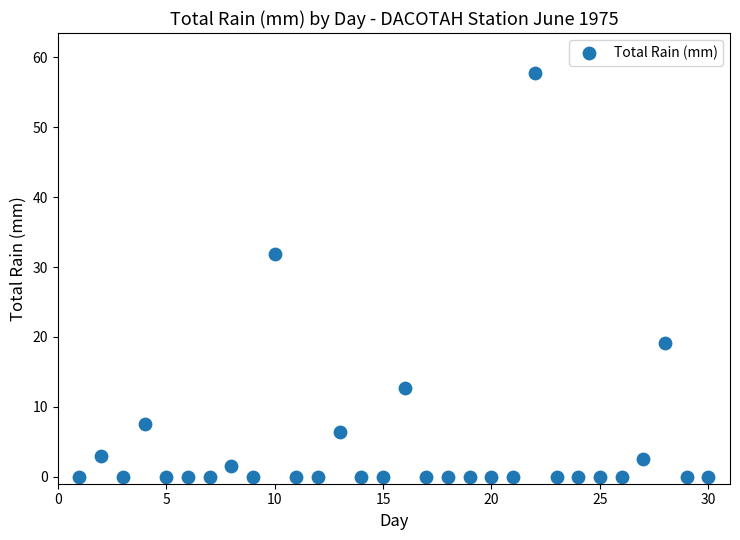

What Y value in the scatter plot is closest to 28?

31.8